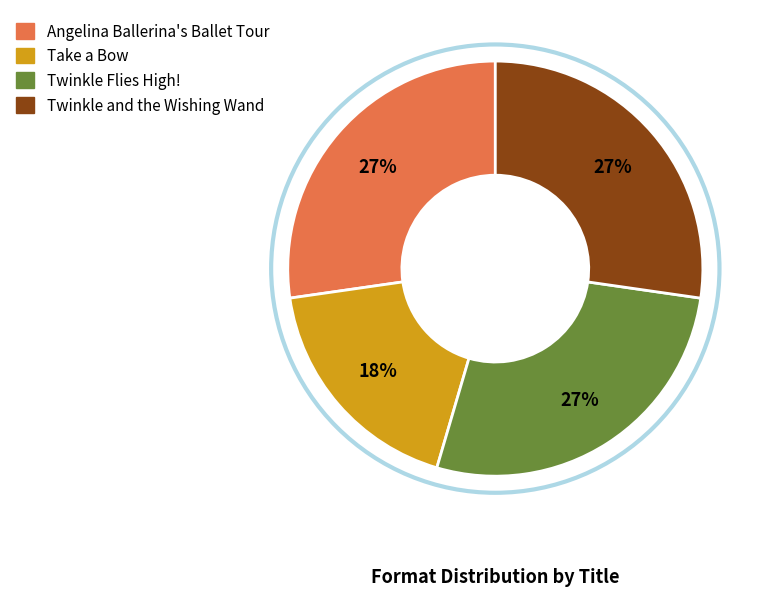

Does Angelina Ballerina's Ballet Tour account for over 50% of the chart?

No